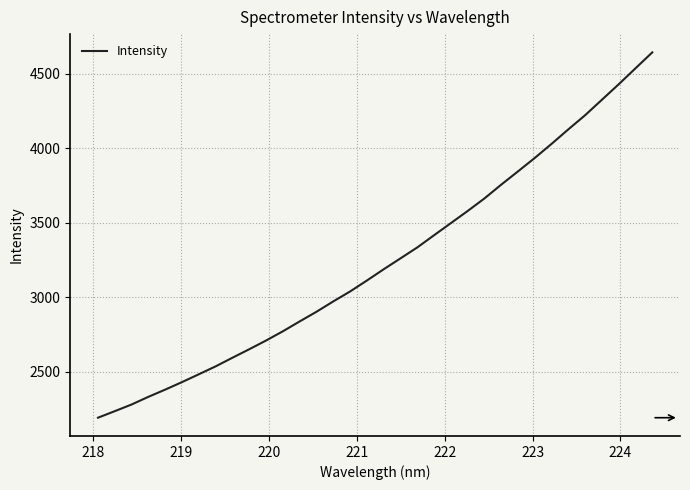

What is the difference between the maximum and minimum values?

2448.9